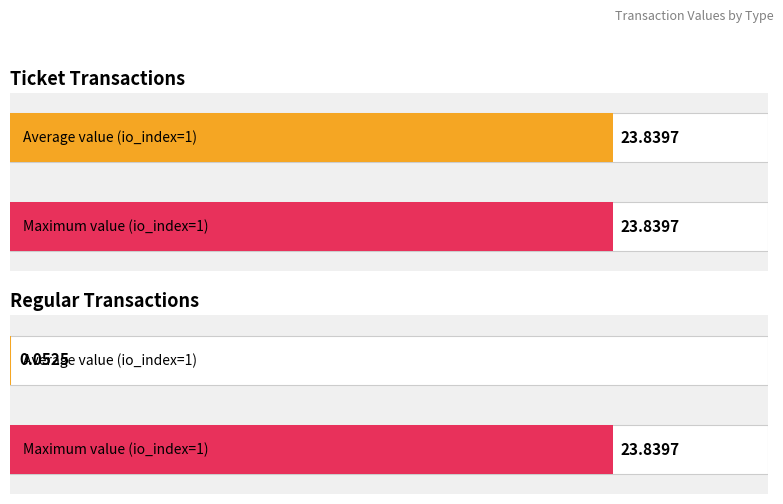

At which category is the sum across all series the highest?

io_index=1